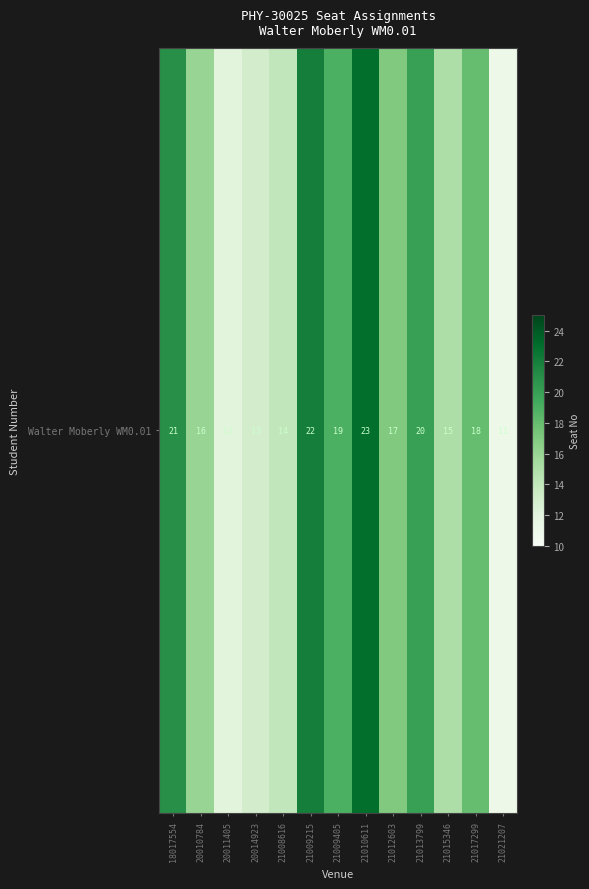

The chart shows a value of 18 at 21017299. True or false?

True